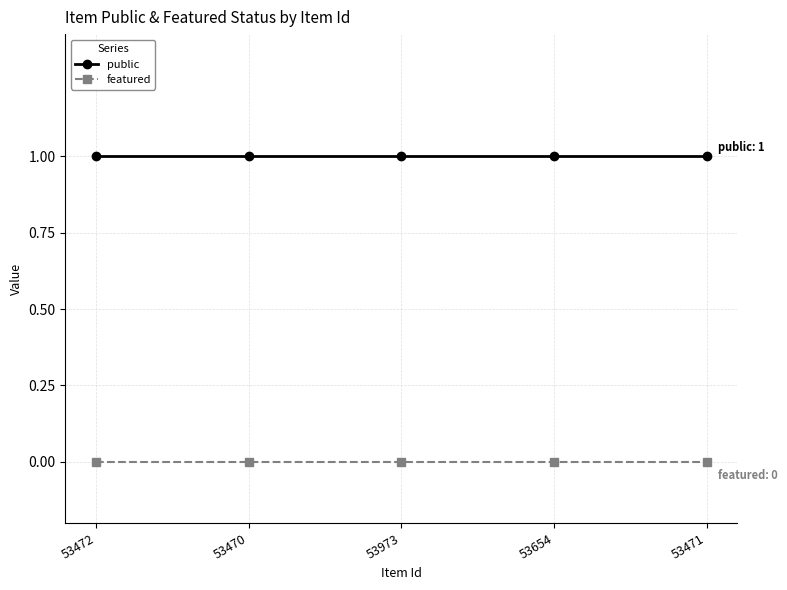

What is the label of the 3rd point from the right?

53973